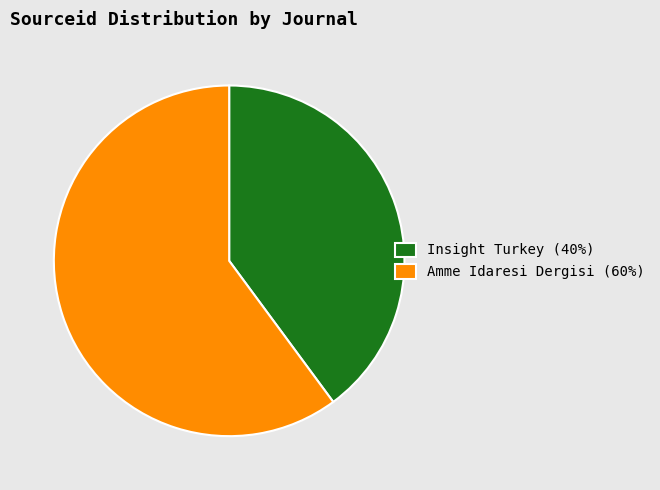

The Insight Turkey slice represents 53% of the pie. True or false?

False